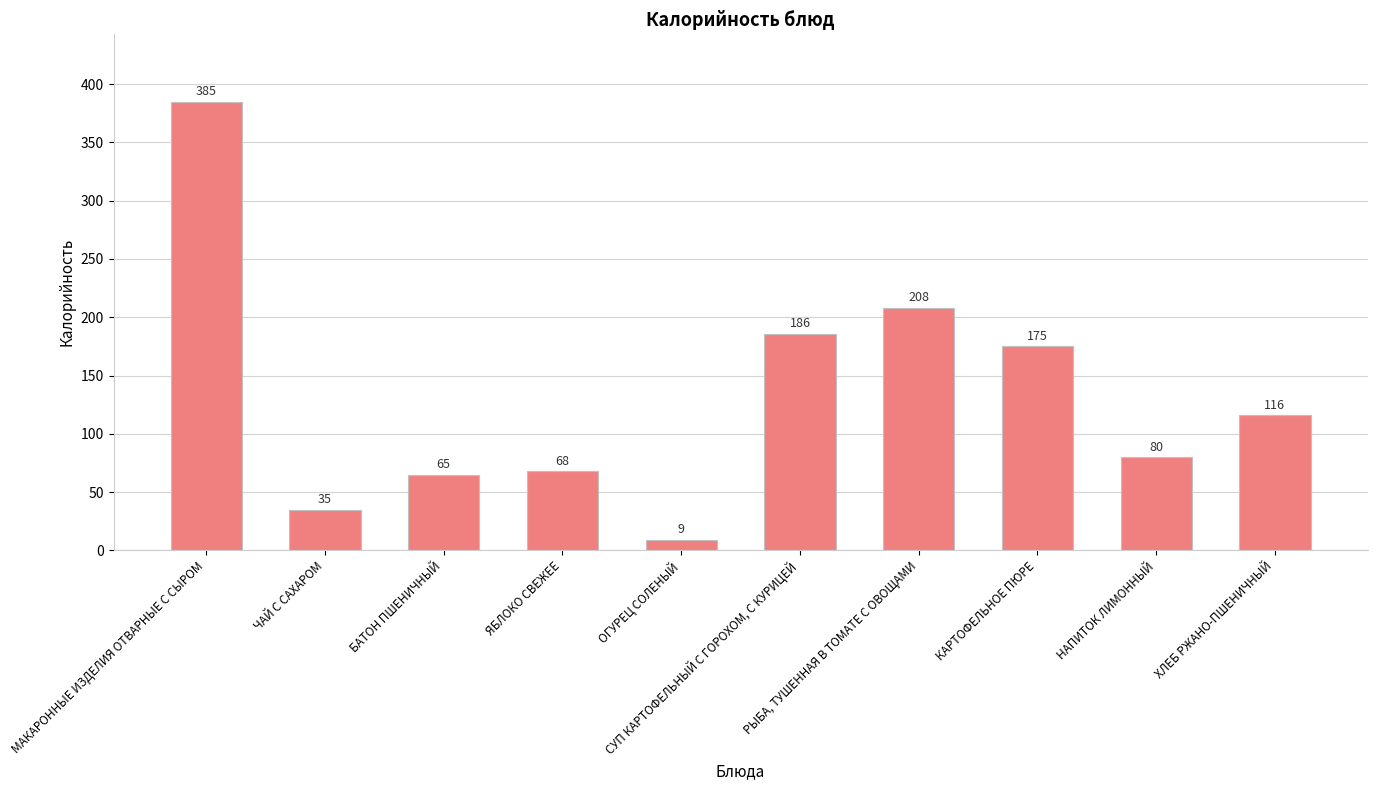

Reading left to right, transcribe all the data shown in this chart.

МАКАРОННЫЕ ИЗДЕЛИЯ ОТВАРНЫЕ С СЫРОМ=385	ЧАЙ С САХАРОМ=35	БАТОН ПШЕНИЧНЫЙ=65	ЯБЛОКО СВЕЖЕЕ=68	ОГУРЕЦ СОЛЕНЫЙ=9	СУП КАРТОФЕЛЬНЫЙ С ГОРОХОМ, С КУРИЦЕЙ=186	РЫБА, ТУШЕННАЯ В ТОМАТЕ С ОВОЩАМИ=208	КАРТОФЕЛЬНОЕ ПЮРЕ=175	НАПИТОК ЛИМОННЫЙ=80	ХЛЕБ РЖАНО-ПШЕНИЧНЫЙ=116